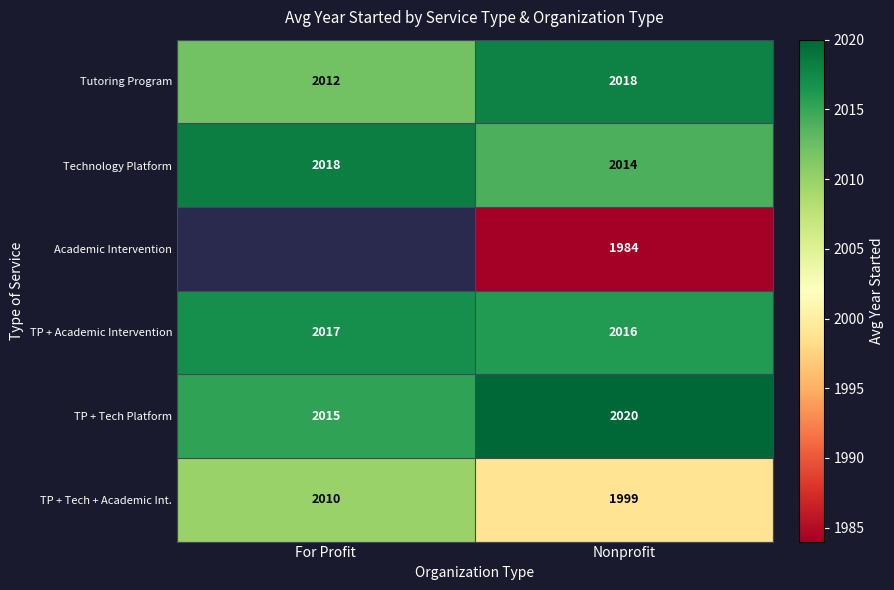

At which label is TP + Academic Intervention closest to 2016?

Nonprofit